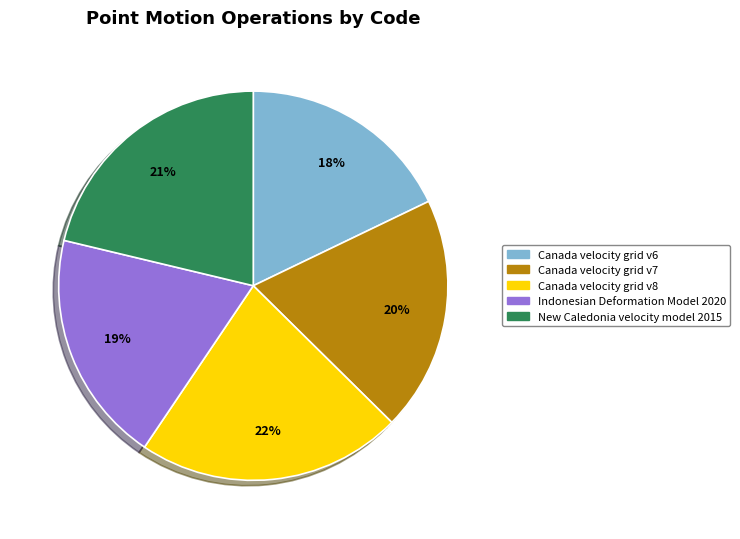

Is there a majority slice in this chart?

No